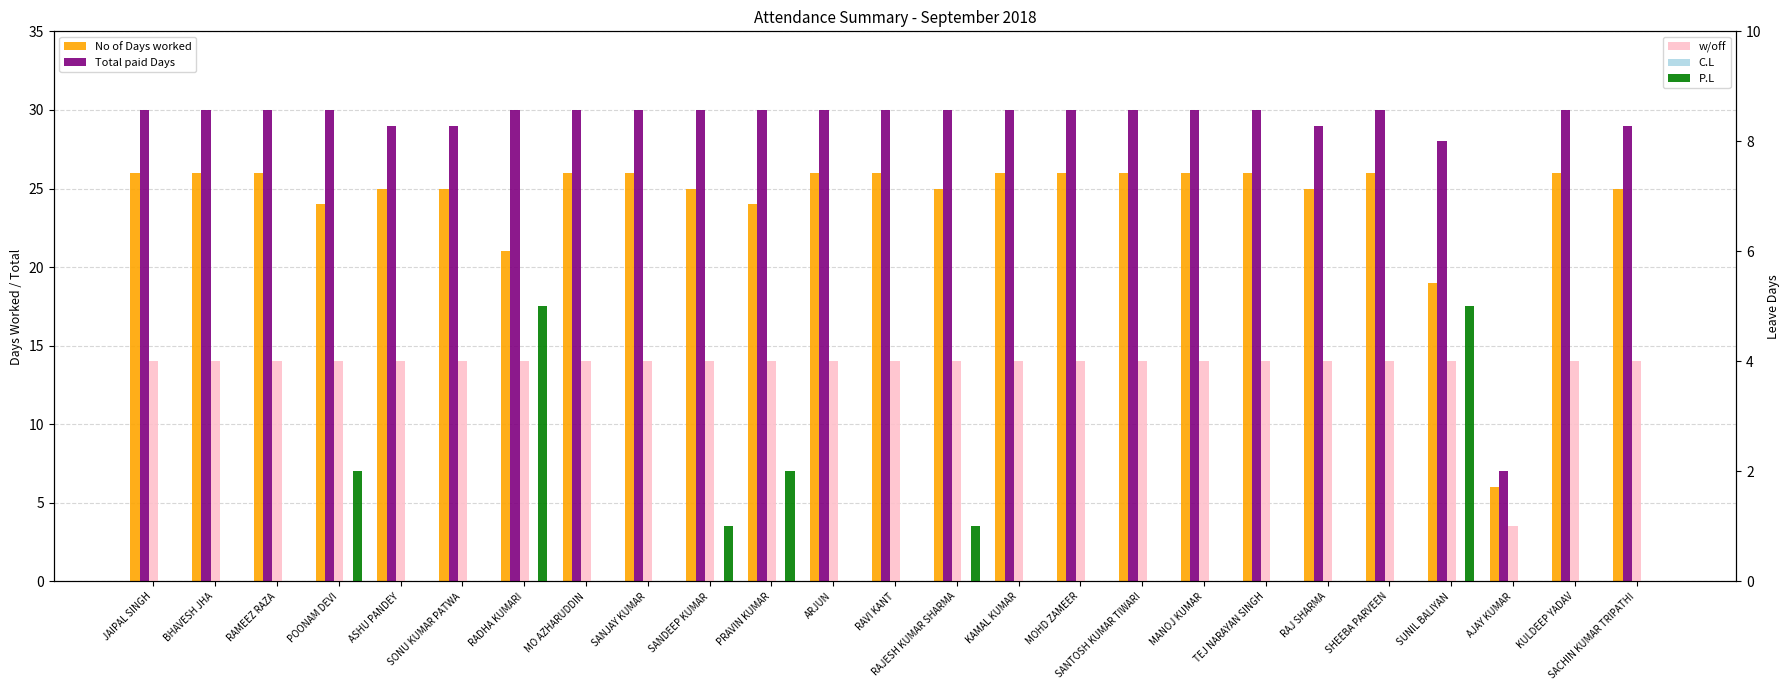

How many groups of bars are there?

25